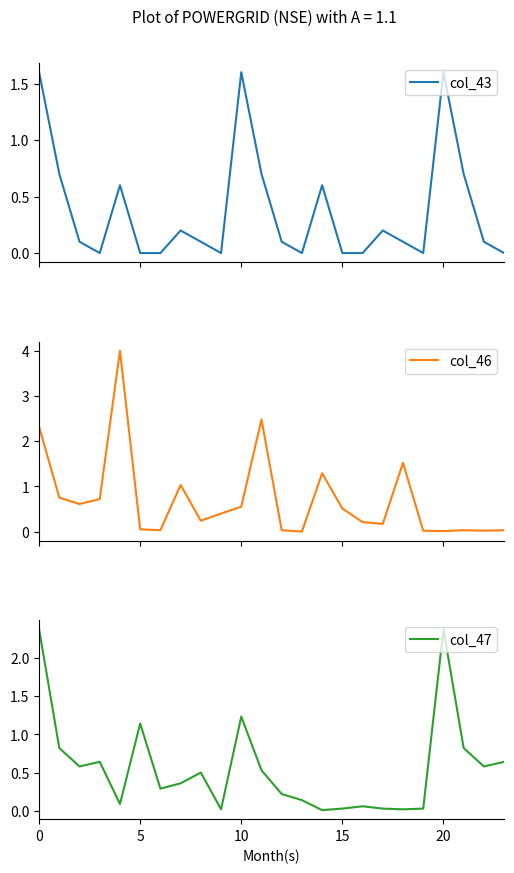

The value of col_43 at 18 is 0.0. True or false?

False